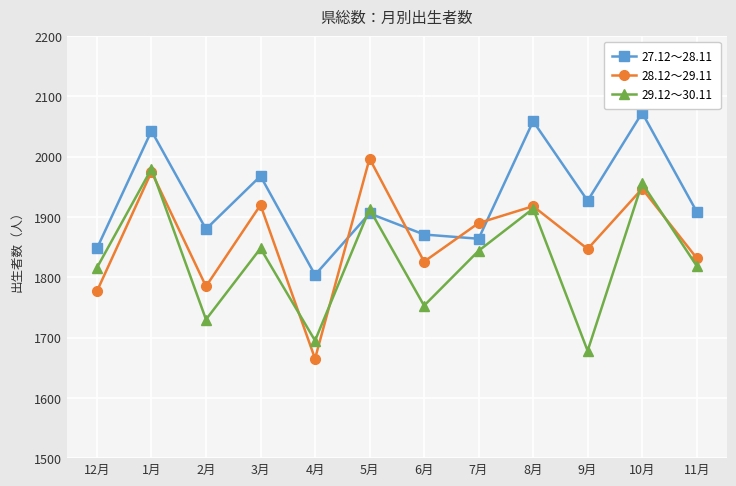

Does the chart have visible grid lines?

Yes